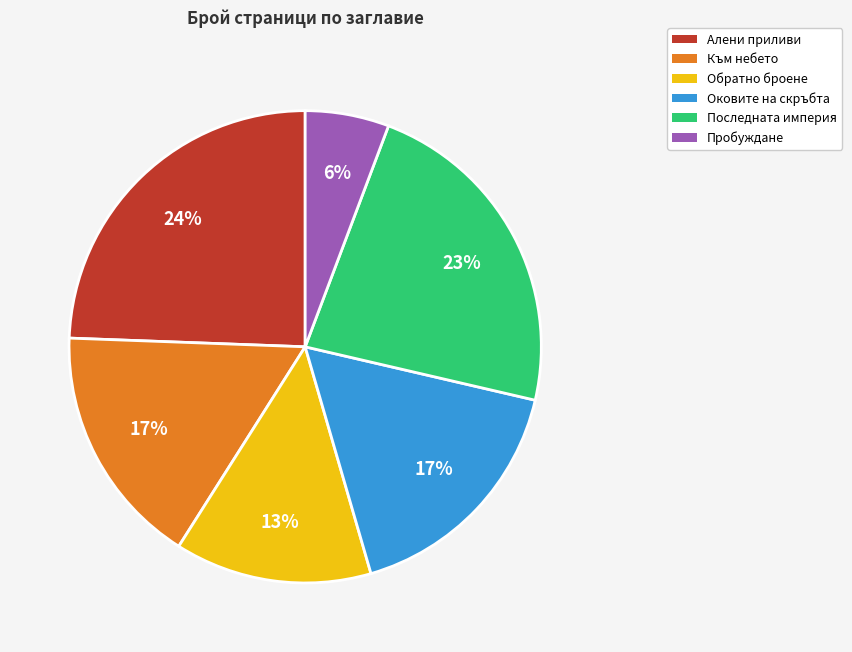

Is there a majority slice in this chart?

No